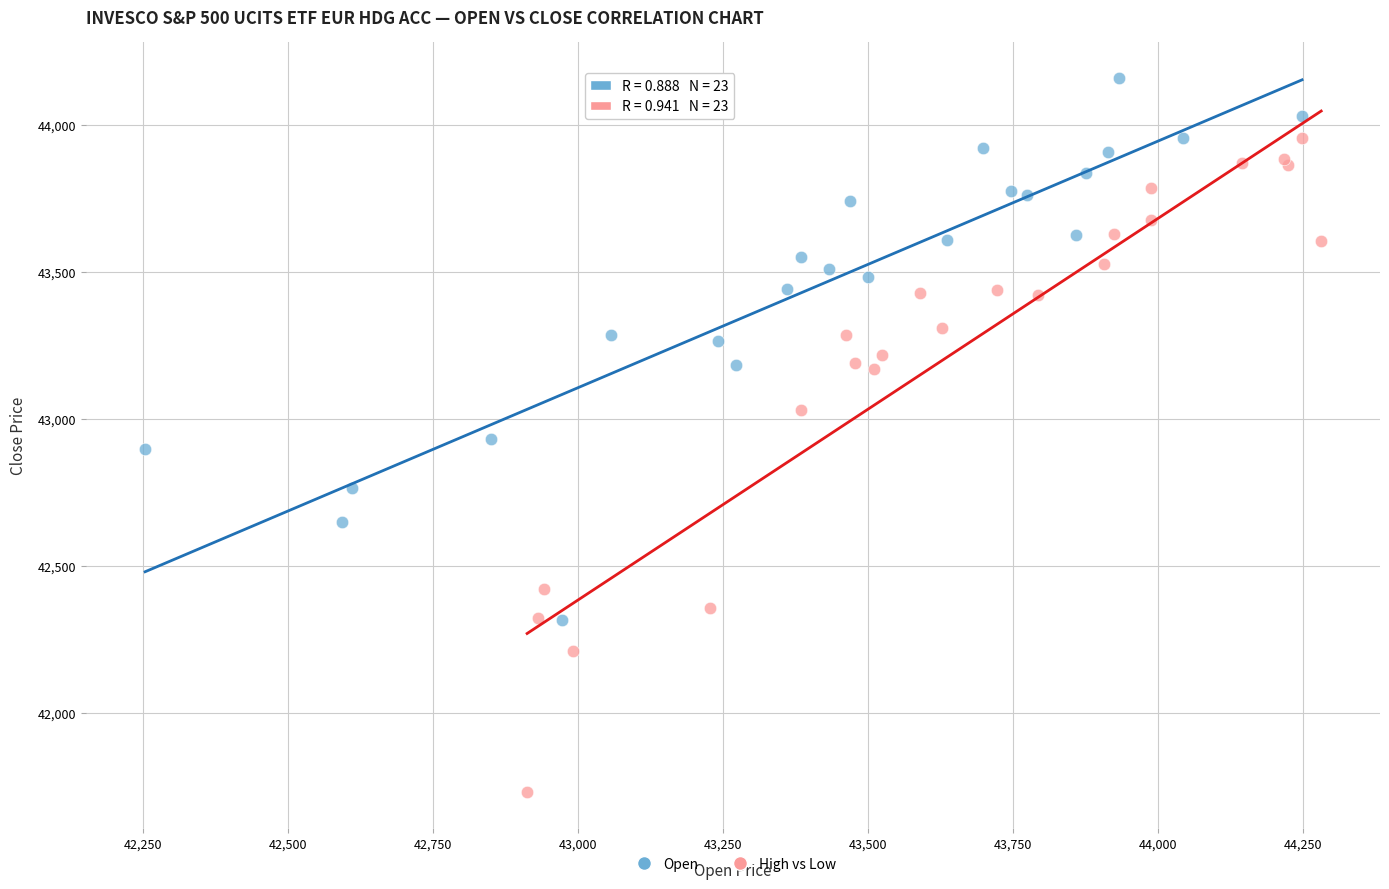

Which series has the widest spread of Y values?

High vs Low